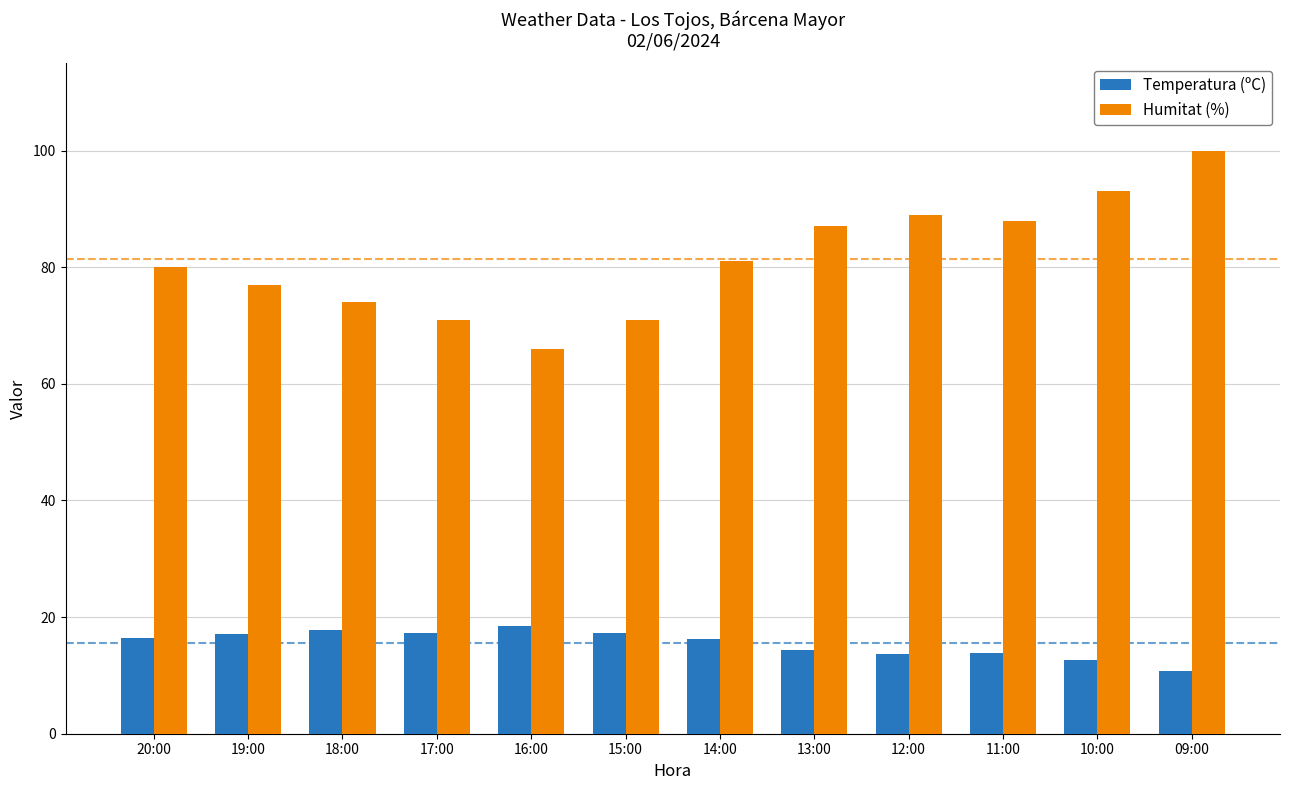

What is the difference between the second highest and second lowest values in the Humitat (%) series?

22.0